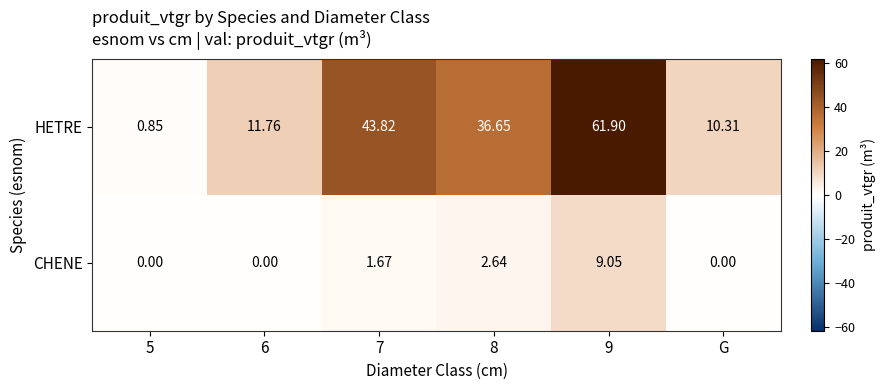

Which series has the widest spread of values?

HETRE